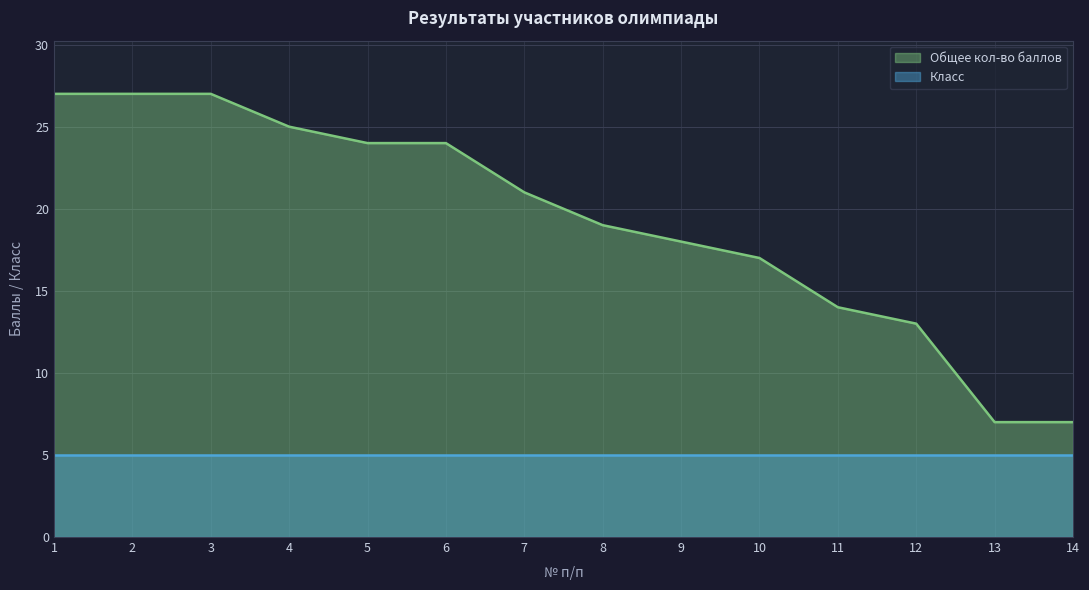

Between 11 and 7, which is larger?

7